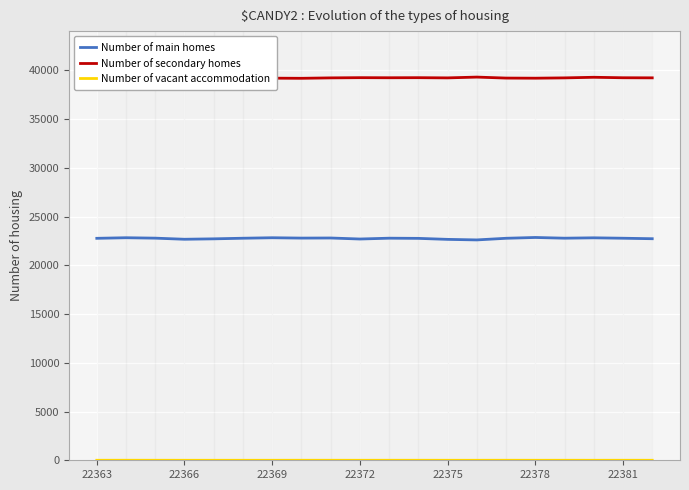

True or false: Number of main homes and Number of secondary homes intersect in this chart.

False